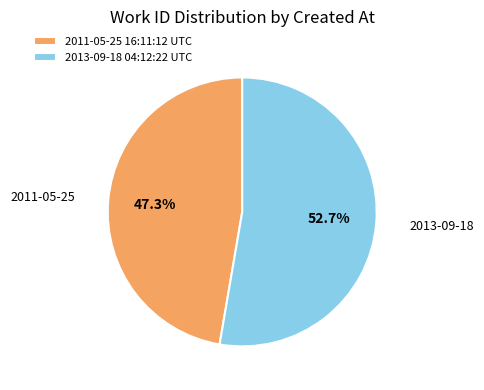

The 2011-05-25 16:11:12 UTC slice represents 47% of the pie. True or false?

True